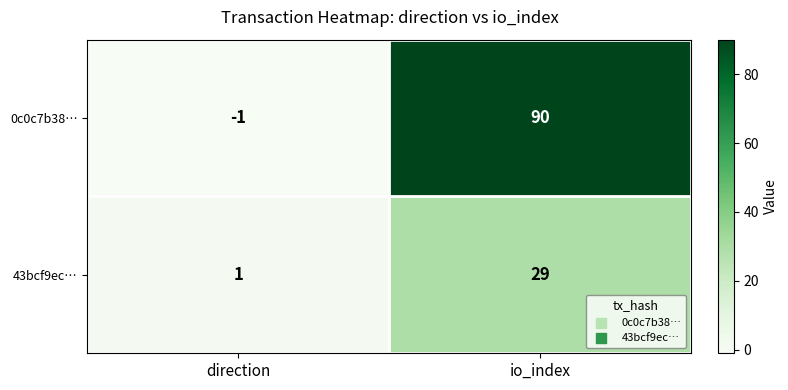

True or false: 0c0c7b38… has a value of -1 at direction.

True